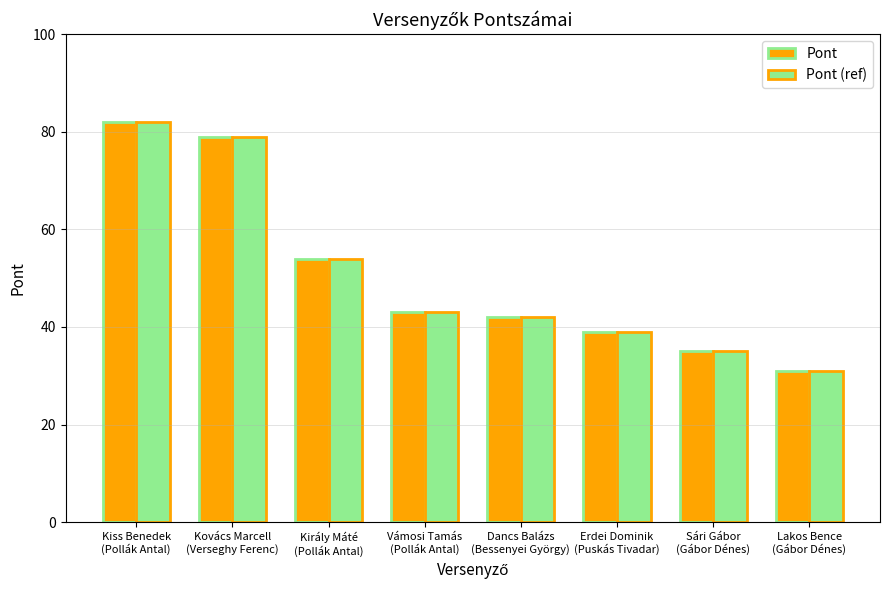

The Pont series shows 54 at Király Máté
(Pollák Antal). True or false?

True